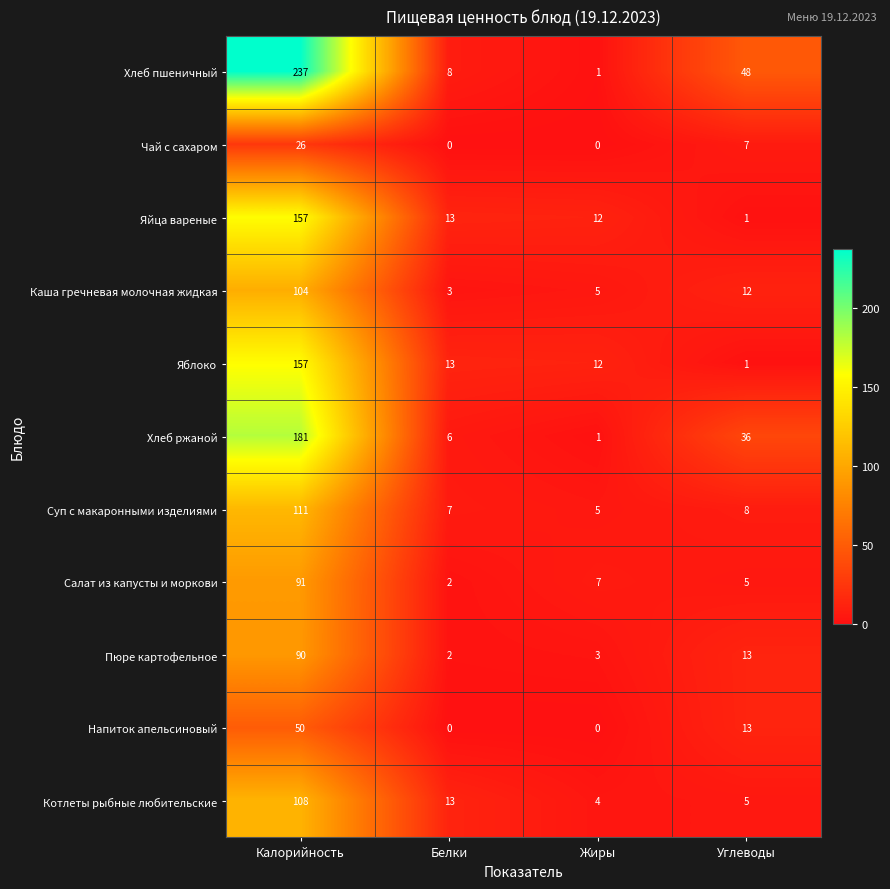

How many series are shown in this chart?

11